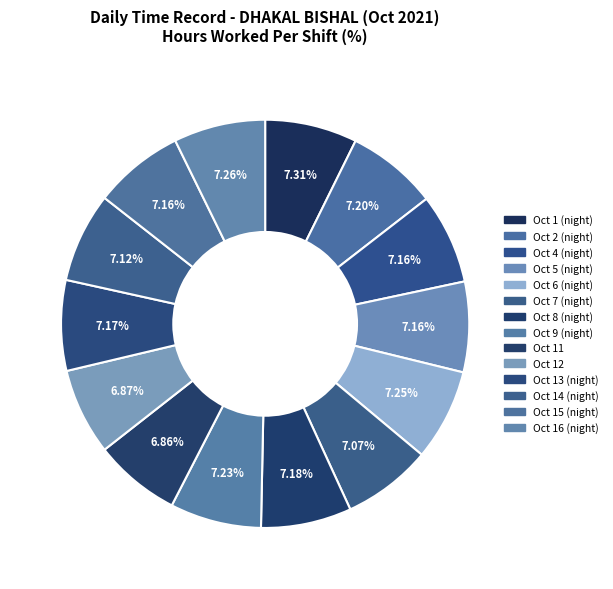

Does Oct 11 represent more than half of the total?

No